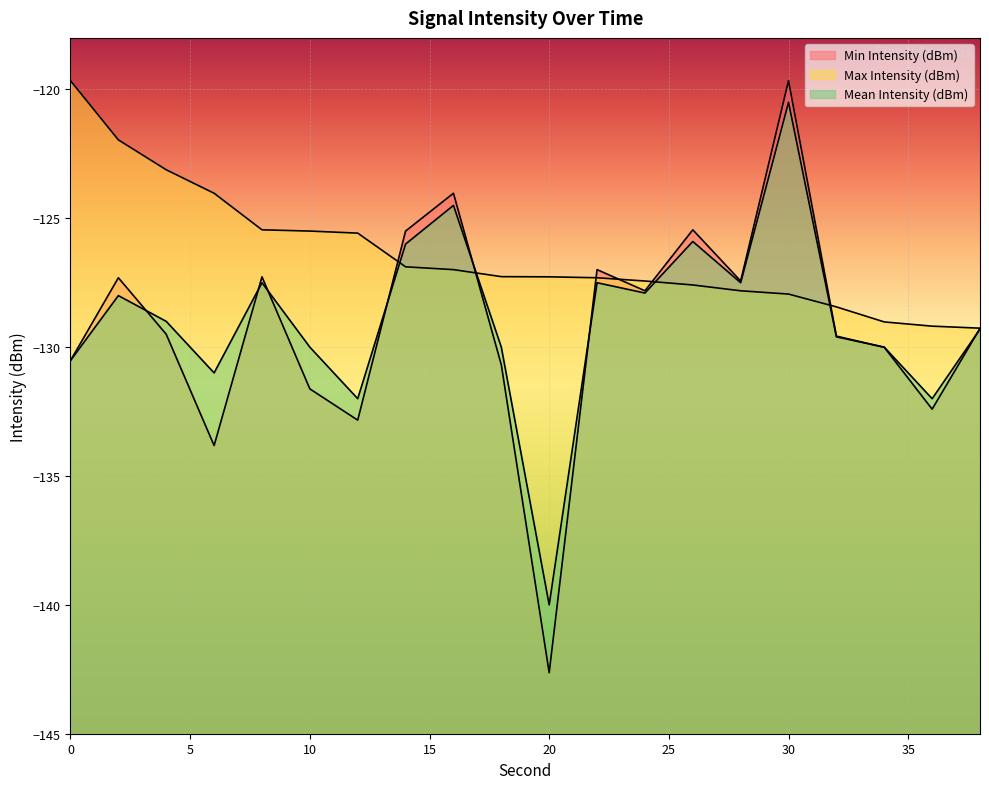

Does the chart display data point markers on the line(s)?

No